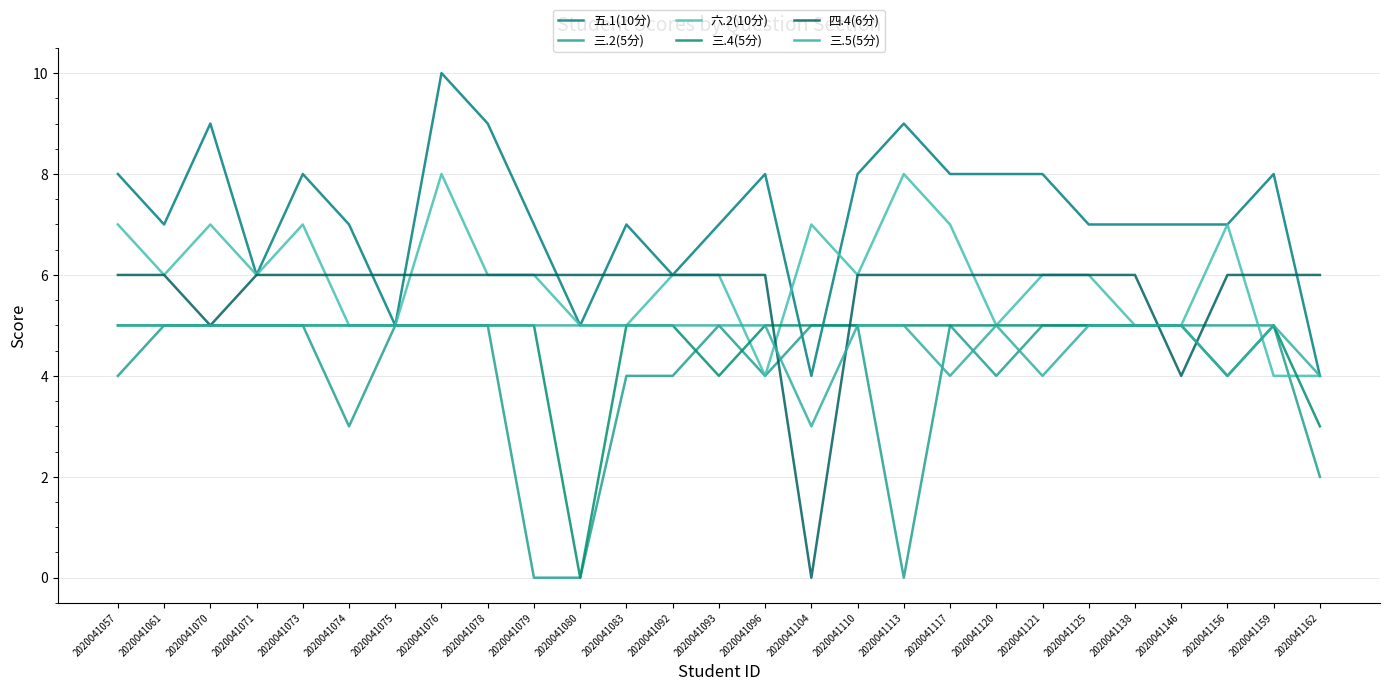

How many interior local valleys does the 四.4(6分) series have?

3